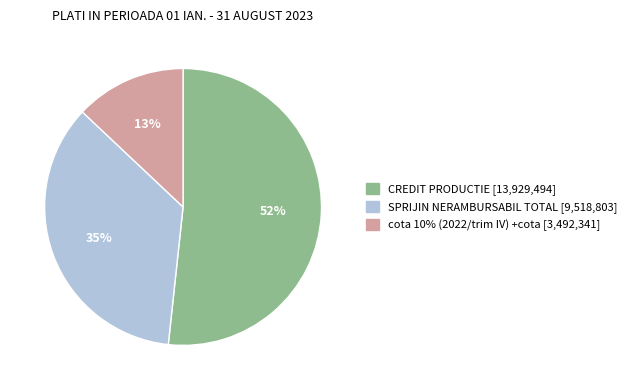

Is the sum of SPRIJIN NERAMBURSABIL TOTAL [9,518,803] and CREDIT PRODUCTIE [13,929,494] greater than half?

Yes